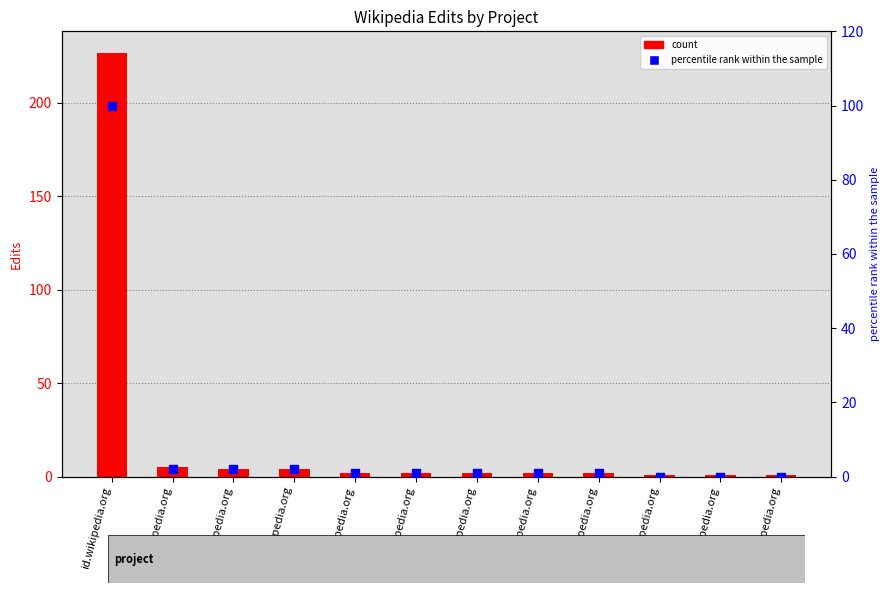

Which series reaches the maximum Y coordinate?

Edits